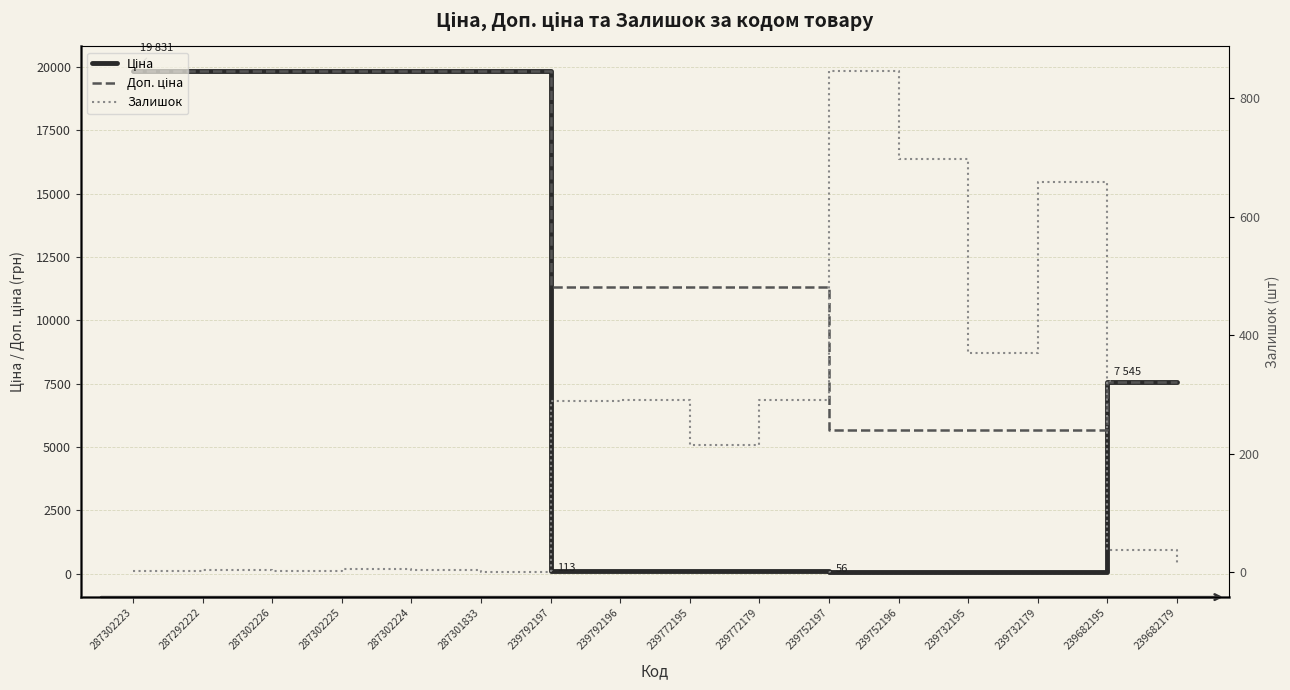

What is the average value of the Доп. ціна series?

12630.1